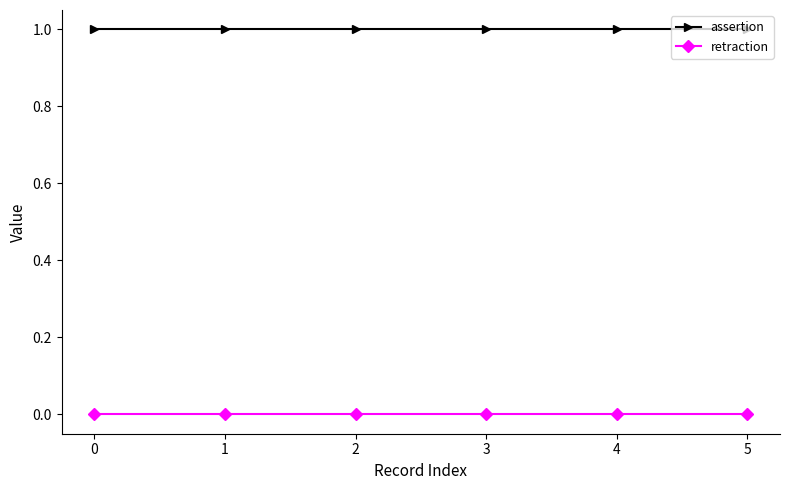

Reading left to right, transcribe all the data shown in this chart.

assertion: 0=1	1=1	2=1	3=1	4=1	5=1
retraction: 0=0	1=0	2=0	3=0	4=0	5=0